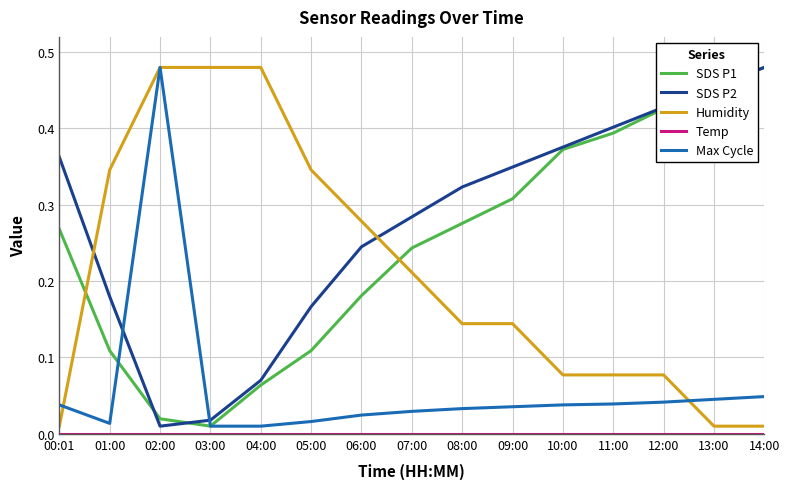

Which series changed the most between 00:01 and 01:00?

Humidity